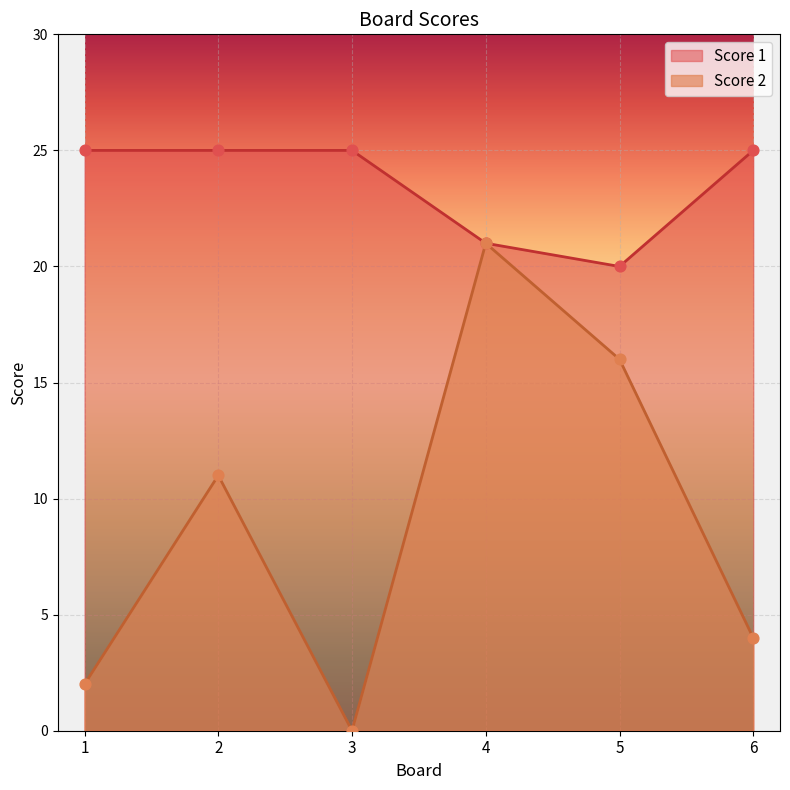

At which category is the sum across all series the highest?

4